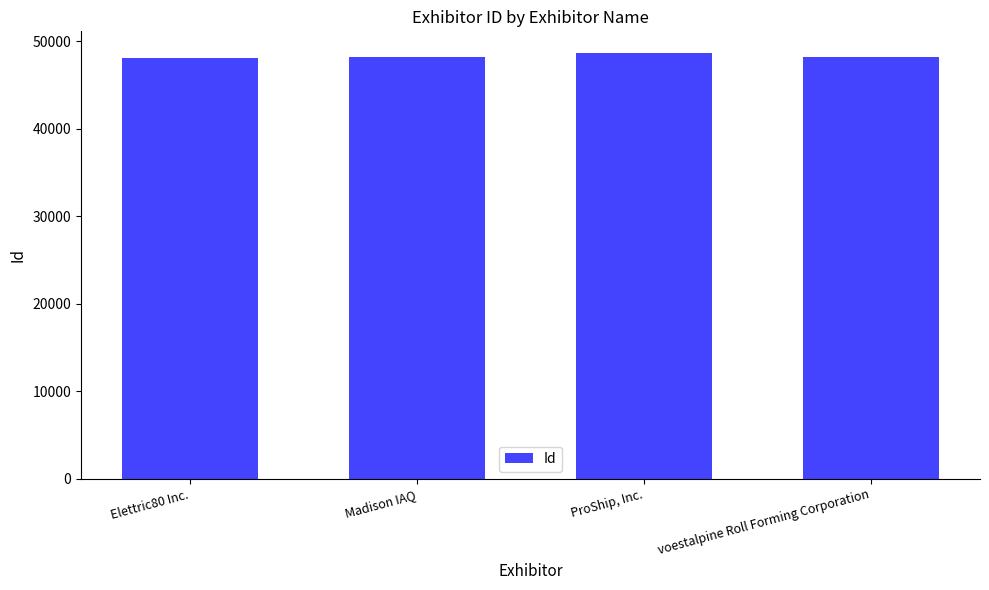

Does the chart contain any negative values?

No